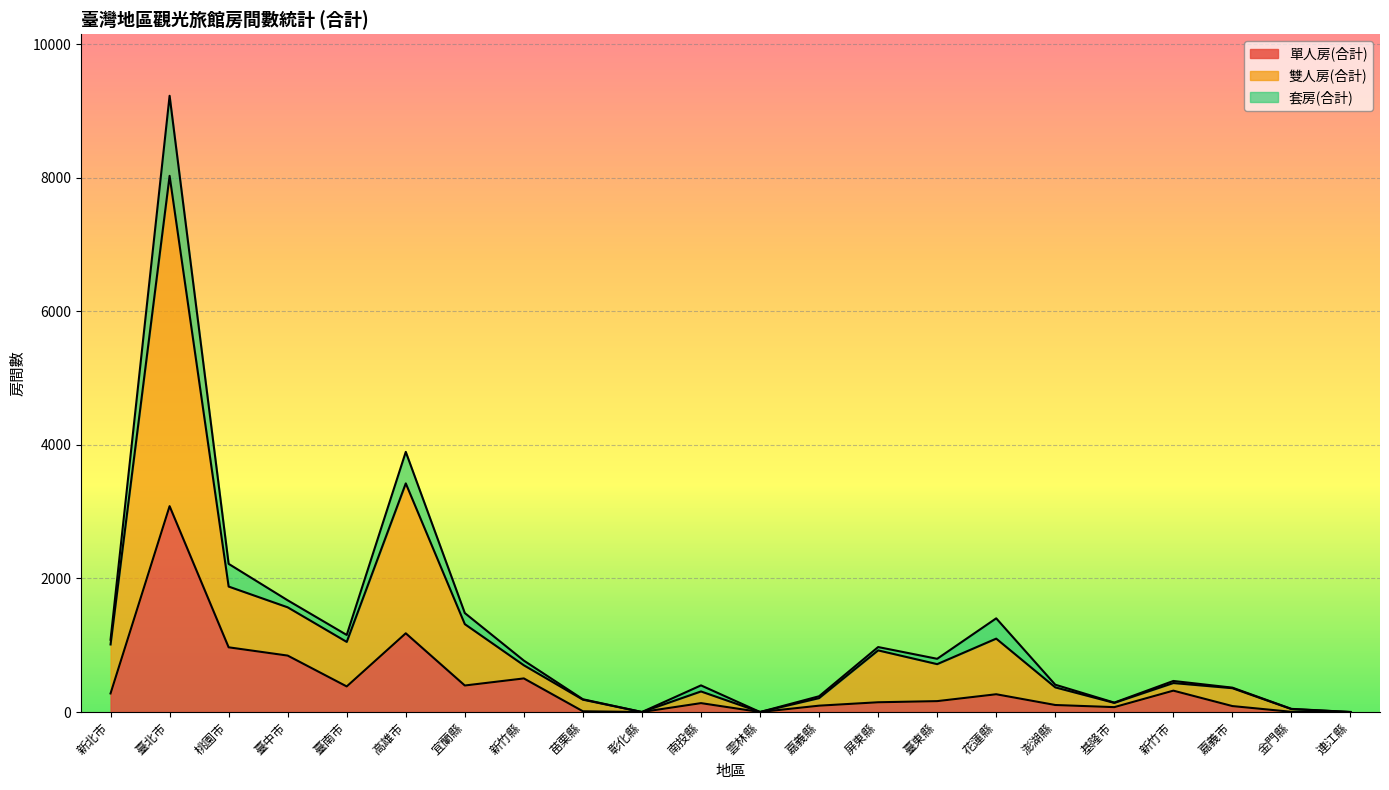

At which label is 單人房(合計) closest to 1541?

高雄市